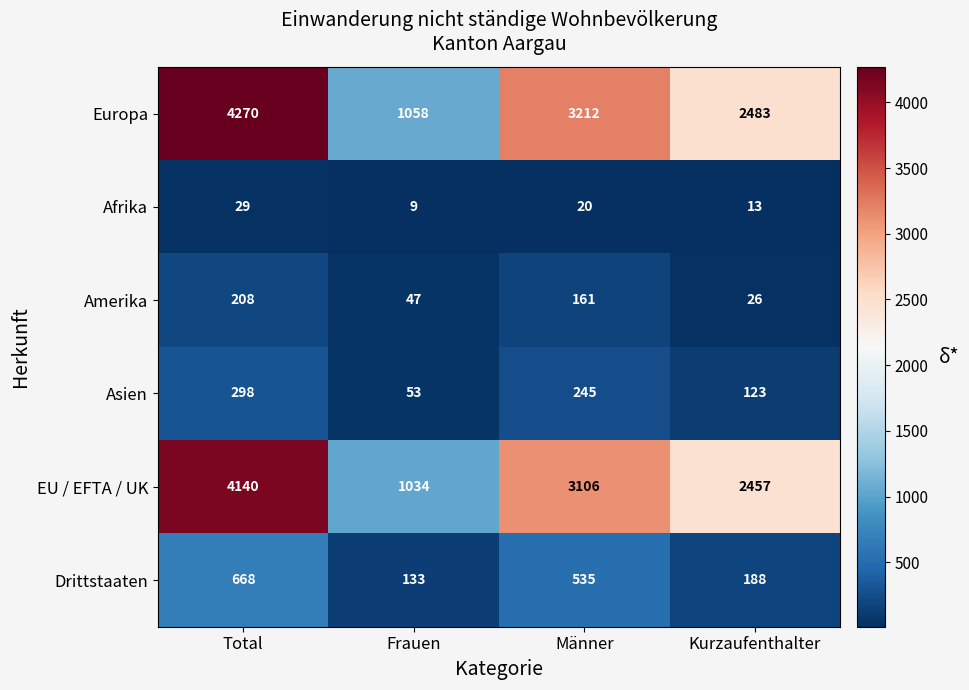

Which series changed the most between Männer and Kurzaufenthalter?

Europa